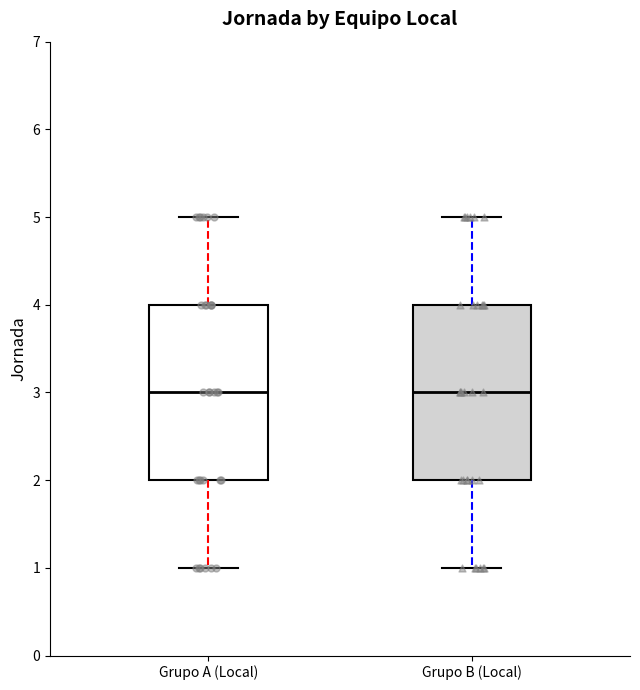

Reading left to right, transcribe this box plot: for each box, give where its median line is, the range the box spans, and where its two whiskers end, as read against the y-axis. The values are not printed on the chart, so give them approximately, as read against the axis.

Grupo A (Local): median 3, box 2 to 4, whiskers 1 to 5
Grupo B (Local): median 3, box 2 to 4, whiskers 1 to 5